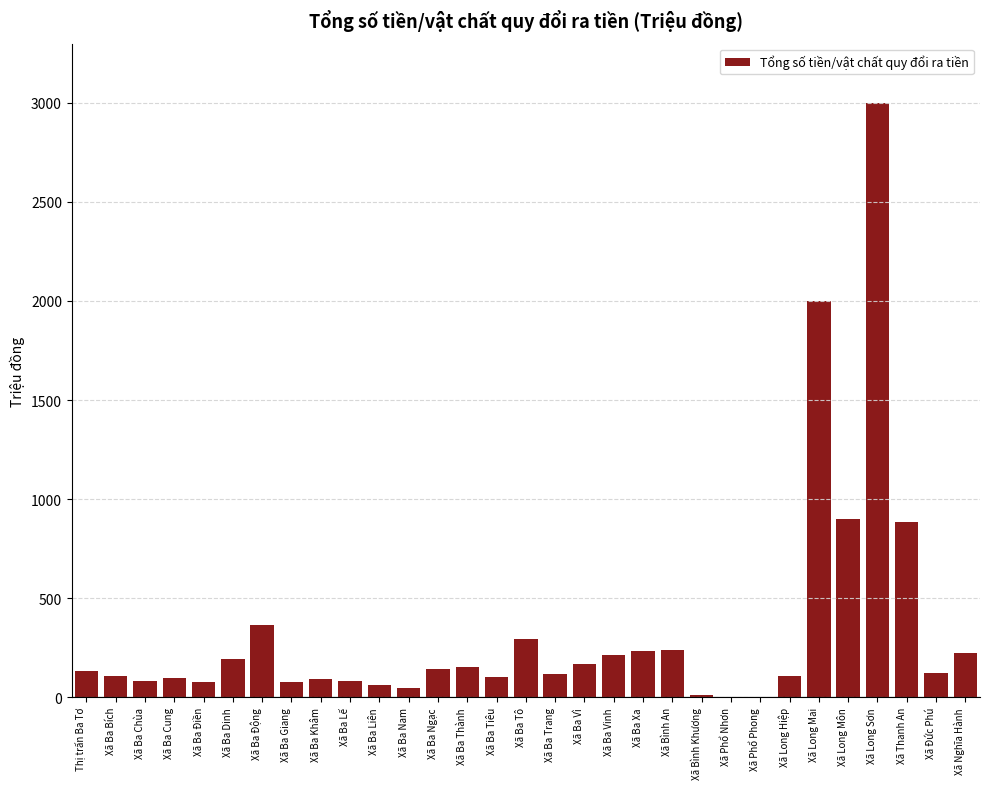

What is the sum of the values at Xã Ba Cung and Xã Ba Bích?

206